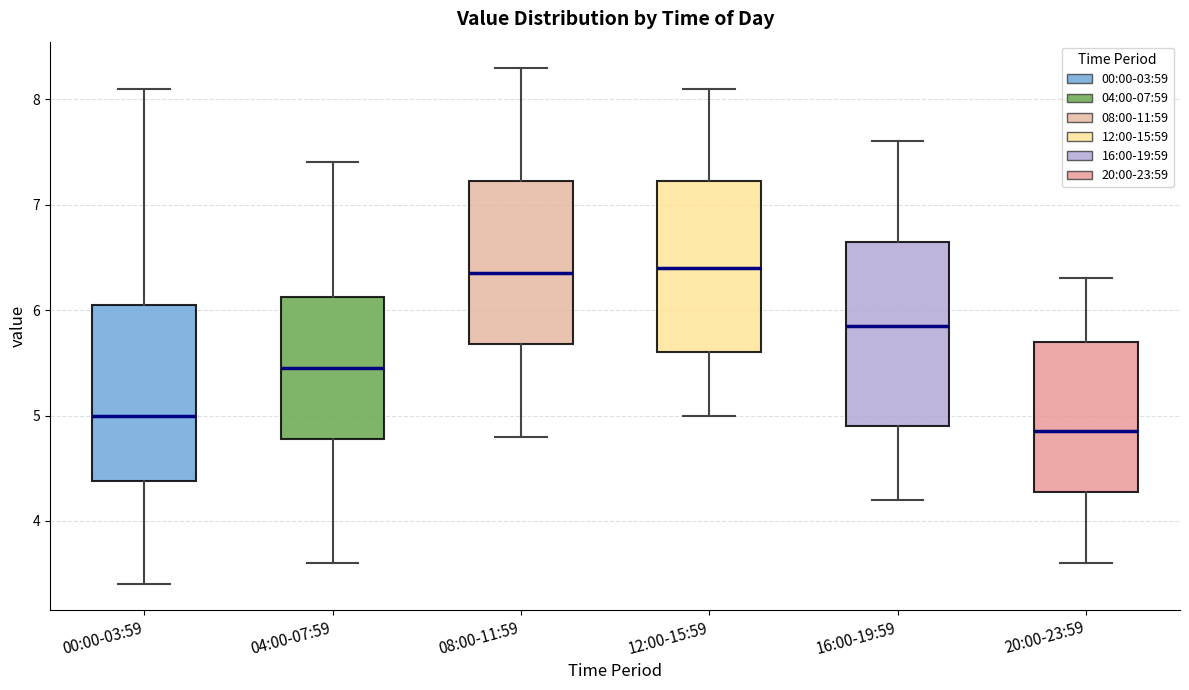

Reading left to right, read every box against the y-axis: the position of its median line, the range the box covers, and the ends of its whiskers. The values are not printed on the chart, so give them approximately, as read against the axis.

00:00-03:59: median 5.0, box 4.4 to 6.1, whiskers 3.4 to 8.1
04:00-07:59: median 5.5, box 4.8 to 6.1, whiskers 3.6 to 7.4
08:00-11:59: median 6.4, box 5.7 to 7.2, whiskers 4.8 to 8.3
12:00-15:59: median 6.4, box 5.6 to 7.2, whiskers 5.0 to 8.1
16:00-19:59: median 5.9, box 4.9 to 6.7, whiskers 4.2 to 7.6
20:00-23:59: median 4.9, box 4.3 to 5.7, whiskers 3.6 to 6.3